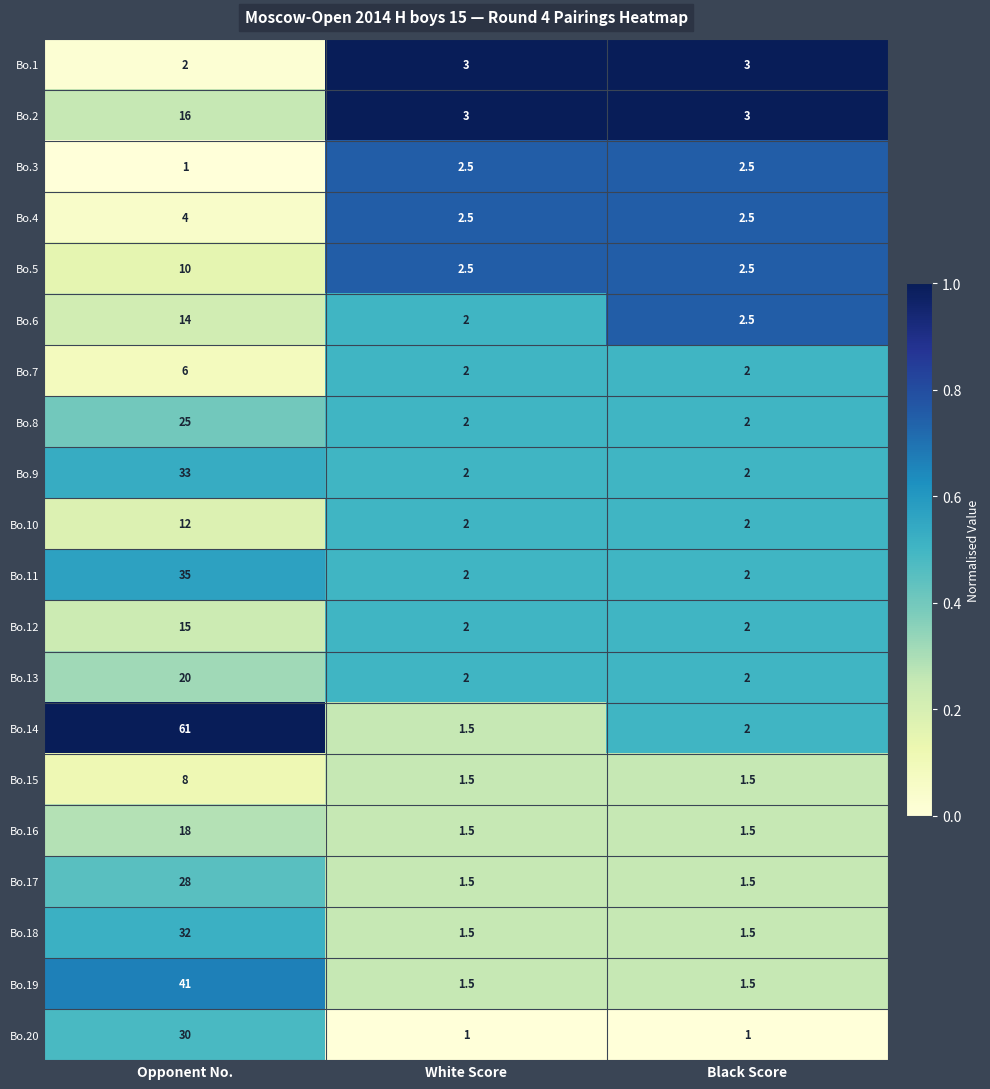

The Bo.4 series shows 5.3 at Opponent No.. True or false?

False